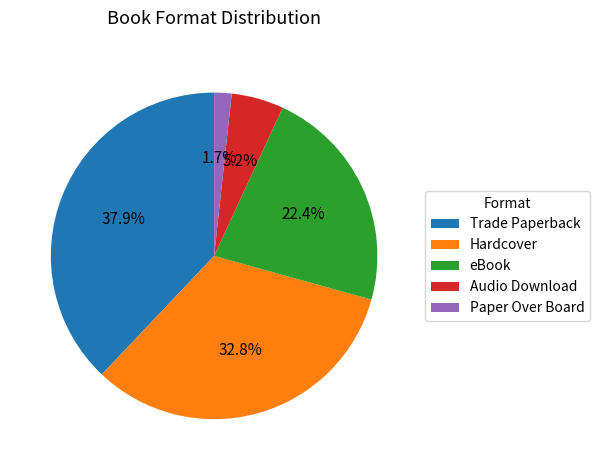

Between eBook and Hardcover, which is larger?

Hardcover